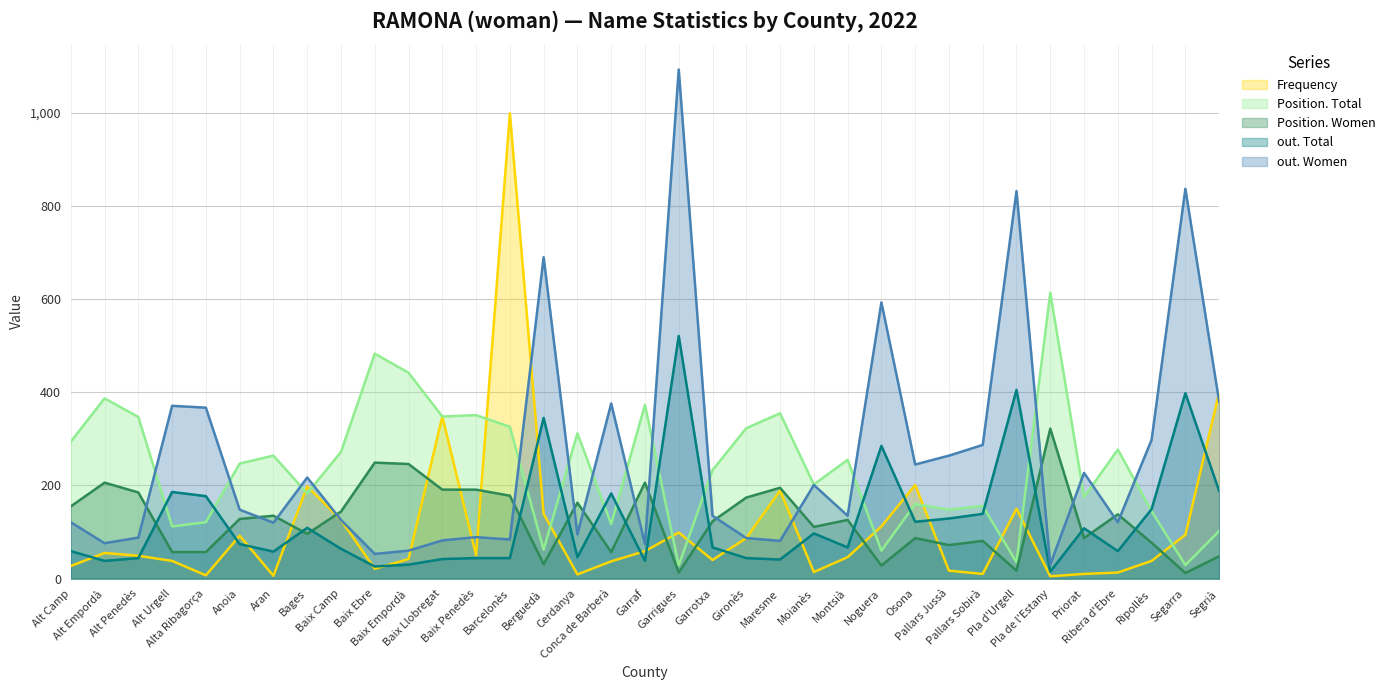

Which label corresponds to the smallest value in the chart?

Pla de l'Estany